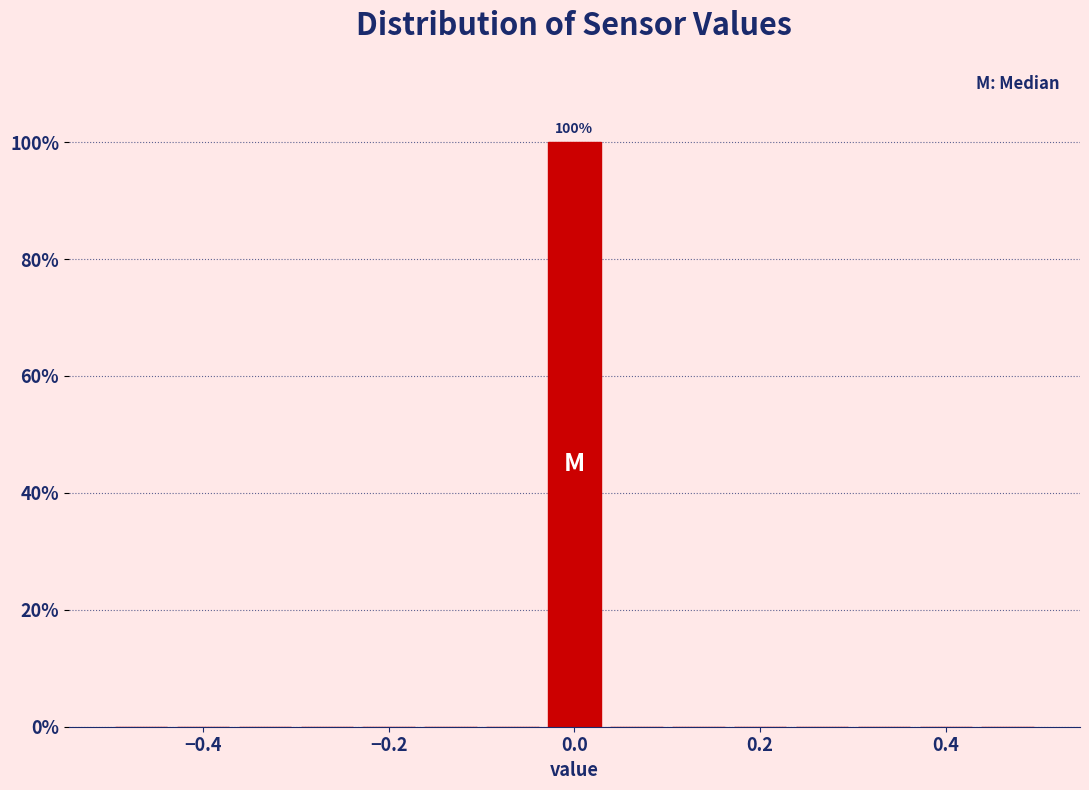

Around what value on the x-axis is the tallest bar? Give the approximate position of its centre, as read against the axis.

0.00